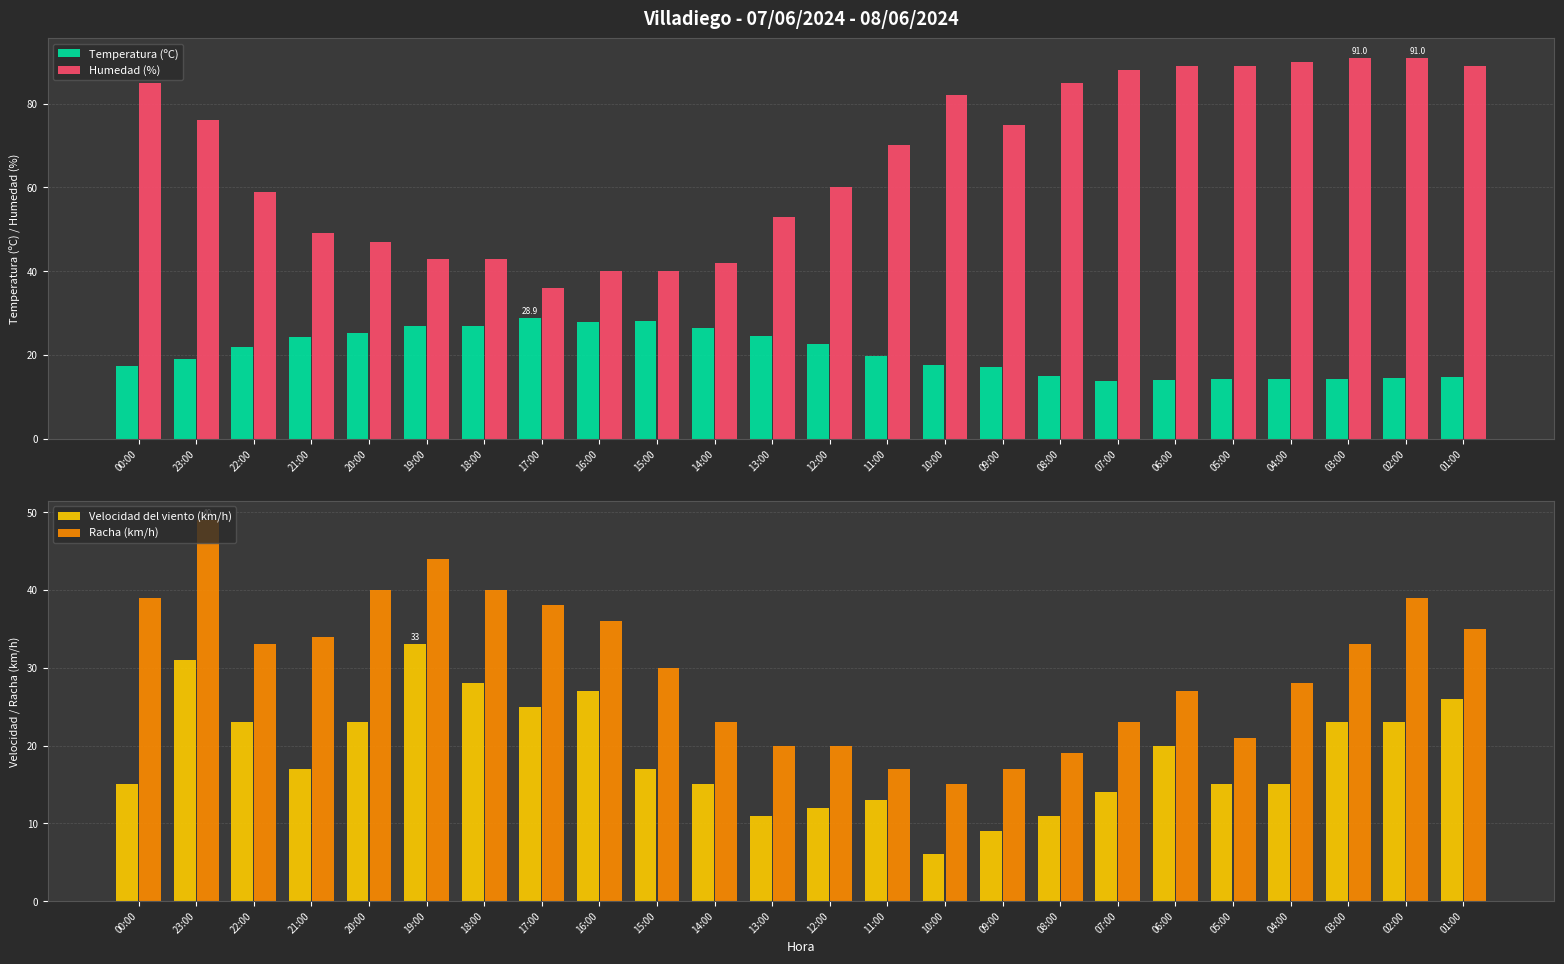

What is the label of the 5th bar from the right?

05:00